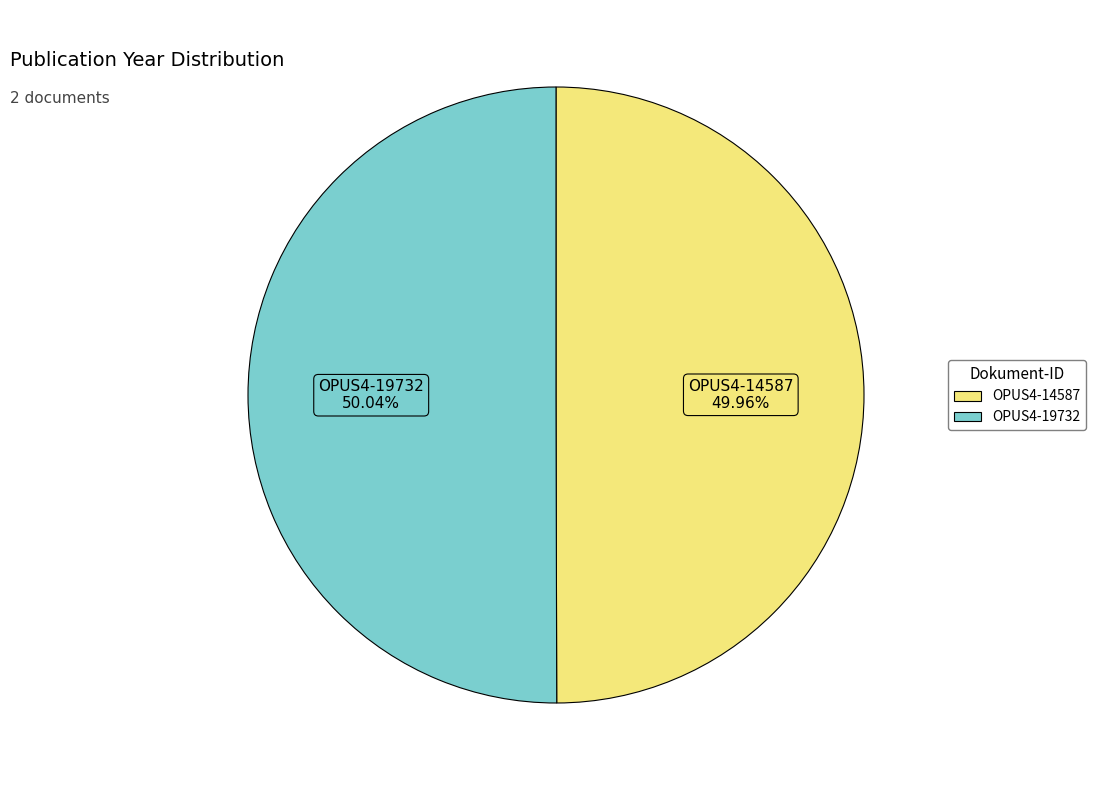

To the nearest percent, what portion does OPUS4-14587 represent?

50%